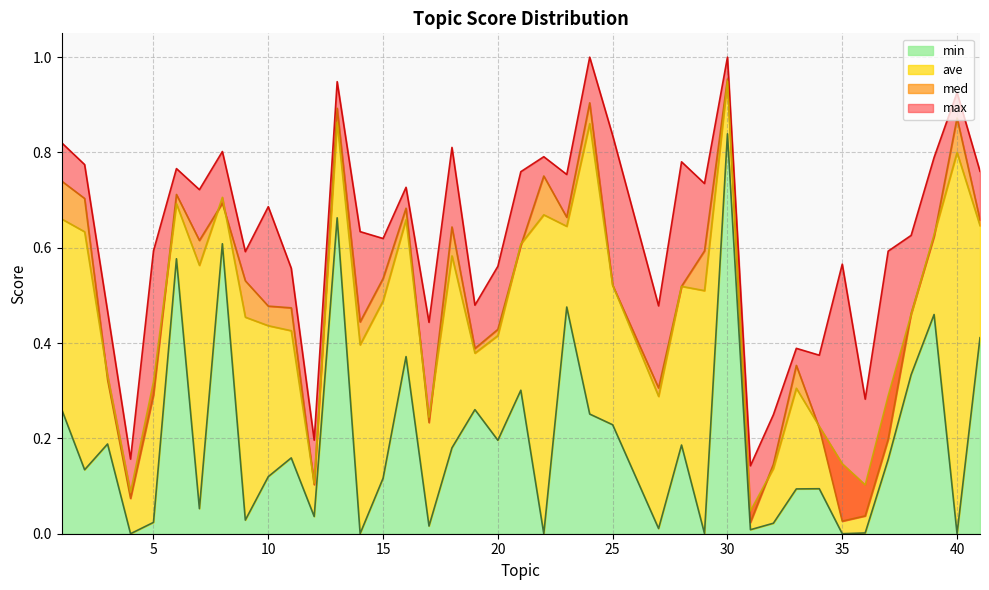

Reading left to right, what are all the values shown in this chart?

min: 1=0.3	2=0.1	3=0.2	4=0.0	5=0.0	6=0.6	7=0.1	8=0.6	9=0.0	10=0.1	11=0.2	12=0.0	13=0.7	14=0.0	15=0.1	16=0.4	17=0.0	18=0.2	19=0.3	20=0.2	21=0.3	22=0.0	23=0.5	24=0.3	25=0.2	27=0.0	28=0.2	29=0.0	30=0.8	31=0.0	32=0.0	33=0.1	34=0.1	35=0.0	36=0.0	37=0.2	38=0.3	39=0.5	40=0.0	41=0.4
max: 1=0.8	2=0.8	3=0.5	4=0.2	5=0.6	6=0.8	7=0.7	8=0.8	9=0.6	10=0.7	11=0.6	12=0.2	13=0.9	14=0.6	15=0.6	16=0.7	17=0.4	18=0.8	19=0.5	20=0.6	21=0.8	22=0.8	23=0.8	24=1.0	25=0.8	27=0.5	28=0.8	29=0.7	30=1.0	31=0.1	32=0.2	33=0.4	34=0.4	35=0.6	36=0.3	37=0.6	38=0.6	39=0.8	40=0.9	41=0.8
med: 1=0.7	2=0.7	3=0.3	4=0.1	5=0.3	6=0.7	7=0.6	8=0.7	9=0.5	10=0.5	11=0.5	12=0.1	13=0.9	14=0.4	15=0.5	16=0.7	17=0.2	18=0.6	19=0.4	20=0.4	21=0.6	22=0.8	23=0.7	24=0.9	25=0.5	27=0.3	28=0.5	29=0.6	30=1.0	31=0.0	32=0.1	33=0.4	34=0.2	35=0.0	36=0.0	37=0.2	38=0.5	39=0.6	40=0.9	41=0.7
ave: 1=0.7	2=0.6	3=0.3	4=0.1	5=0.3	6=0.7	7=0.6	8=0.7	9=0.5	10=0.4	11=0.4	12=0.1	13=0.9	14=0.4	15=0.5	16=0.7	17=0.2	18=0.6	19=0.4	20=0.4	21=0.6	22=0.7	23=0.6	24=0.9	25=0.5	27=0.3	28=0.5	29=0.5	30=0.9	31=0.0	32=0.1	33=0.3	34=0.2	35=0.1	36=0.1	37=0.3	38=0.5	39=0.6	40=0.8	41=0.6